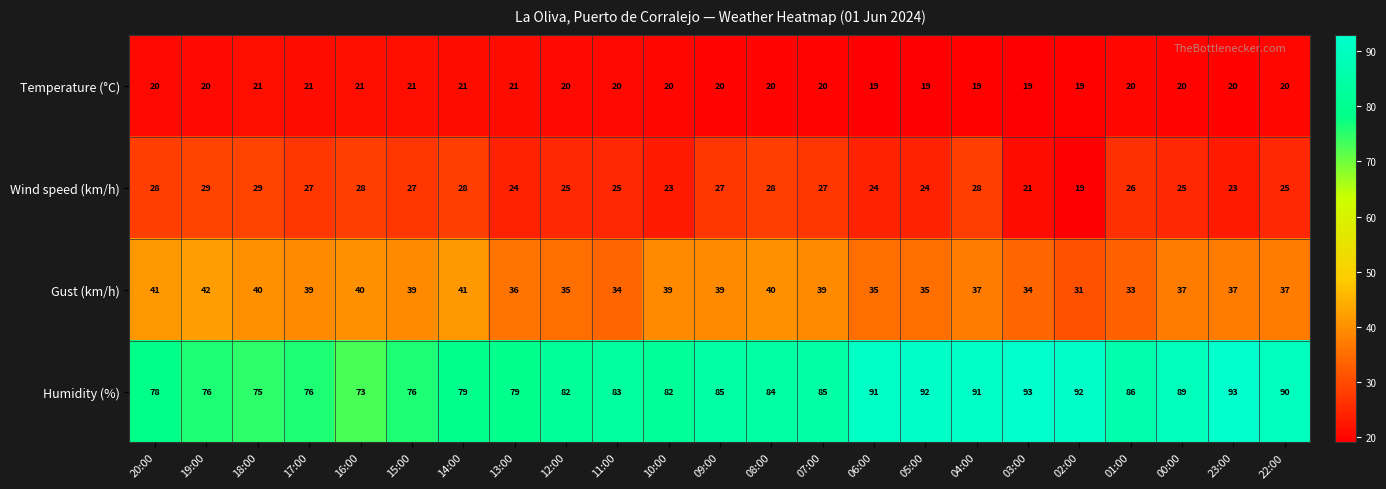

What is the total value across all series at 20:00?

167